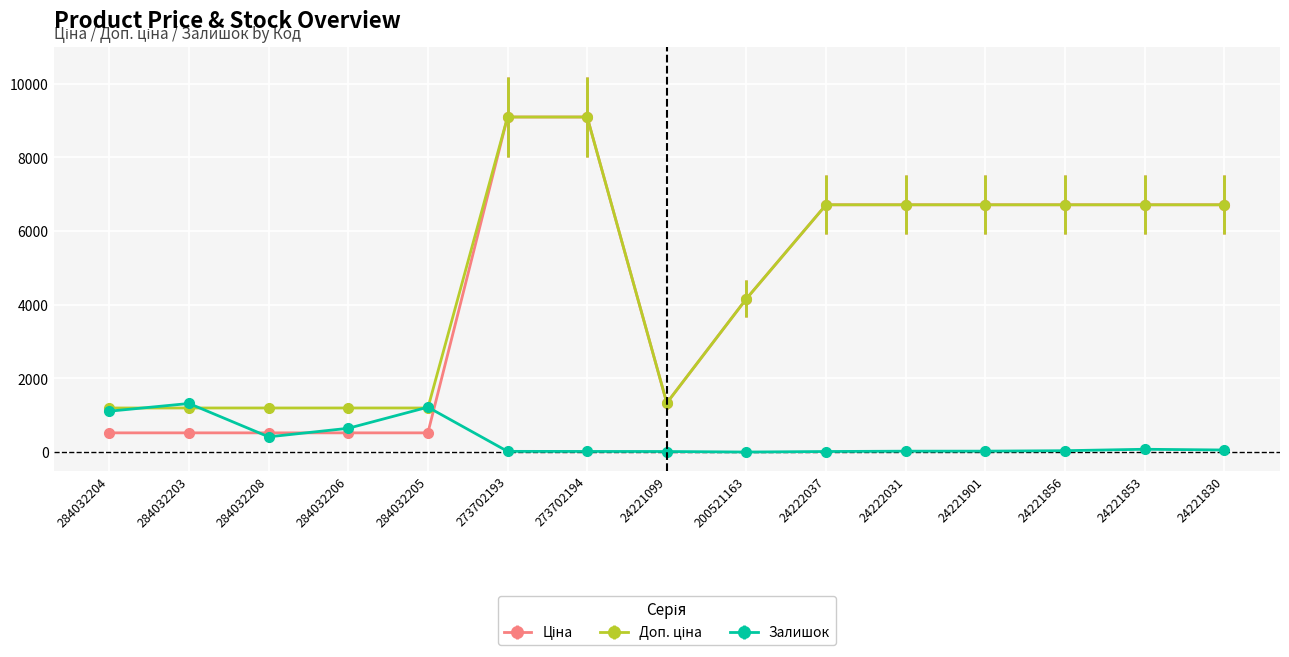

At how many categories does at least one series exceed 5679?

8